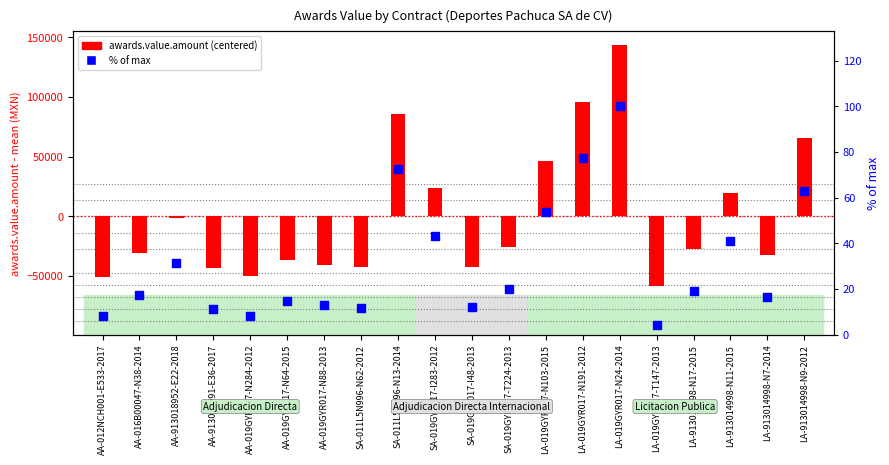

Which series has the widest spread of Y values?

awards.value.amount